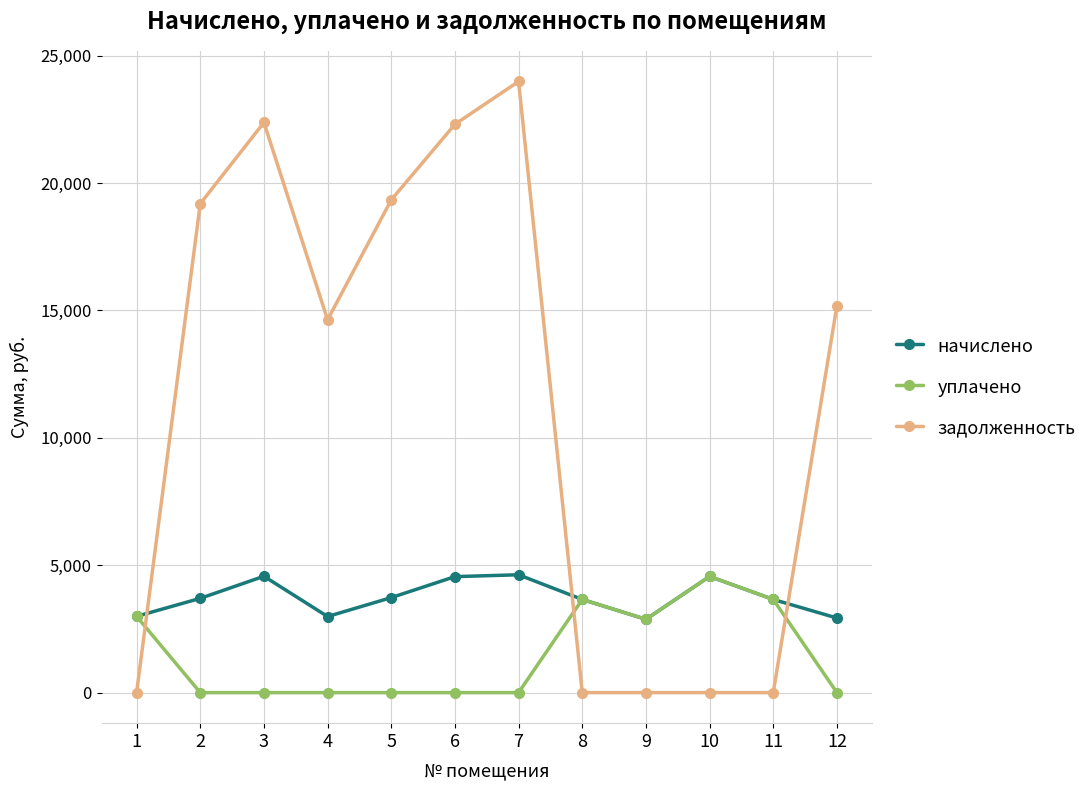

Which series has the widest spread of values?

задолженность